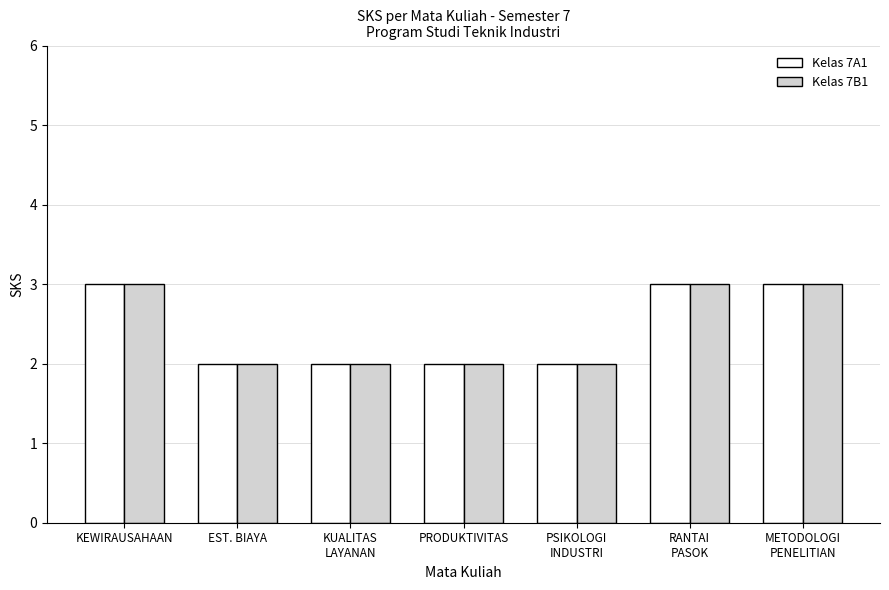

What is the label of the 1st bar from the right?

METODOLOGI
PENELITIAN